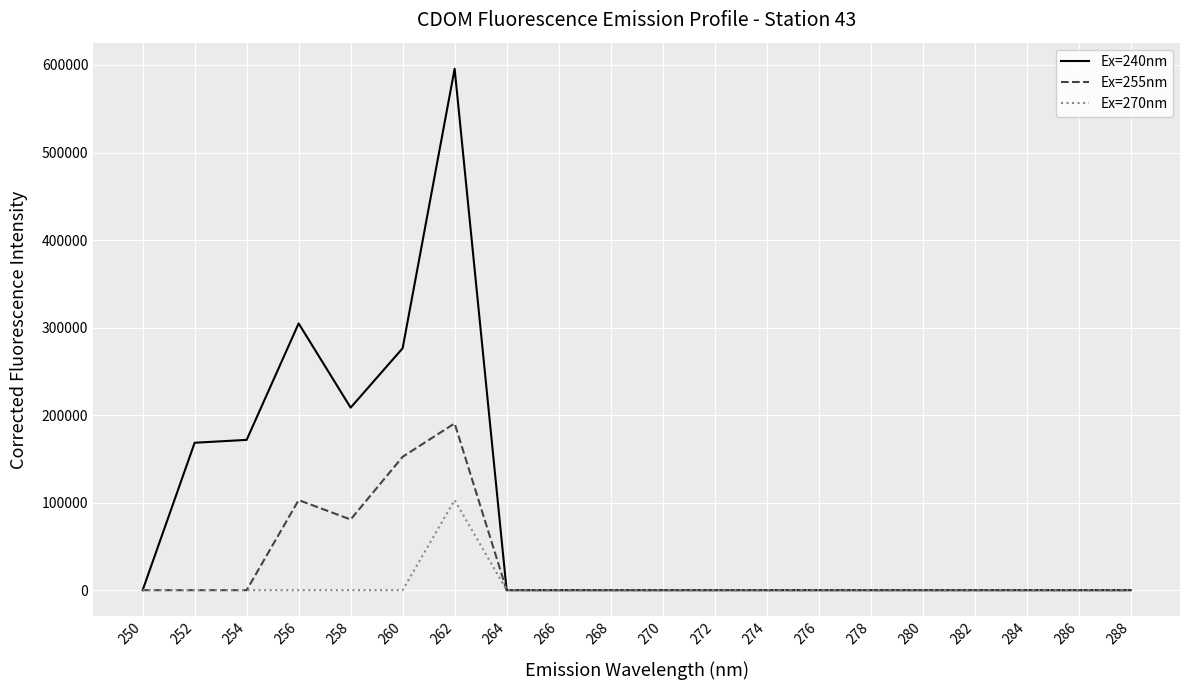

At which category does the chart reach its peak across all series?

262